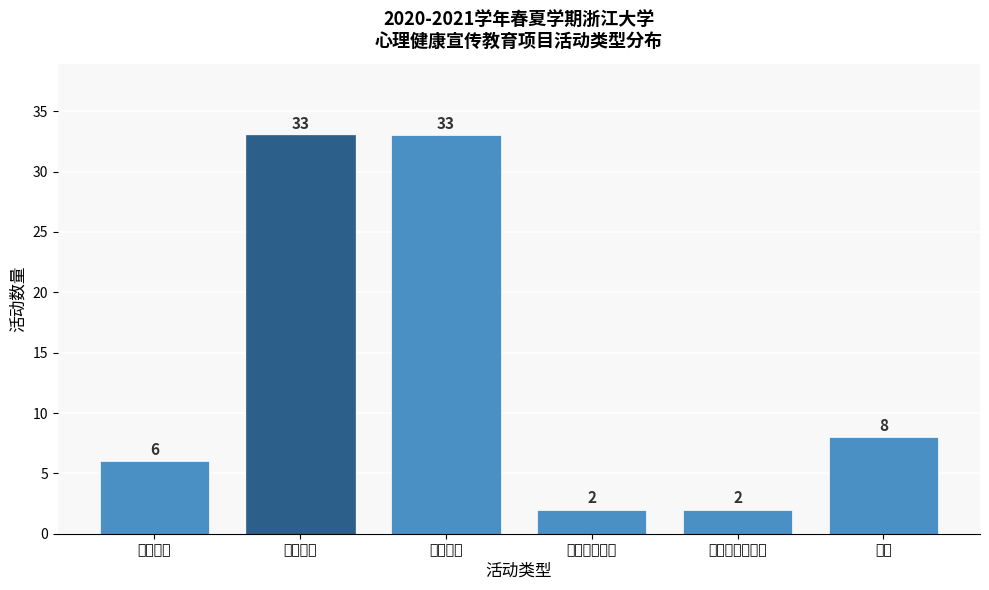

Reading left to right, transcribe all the data shown in this chart.

6	33	33	2	2	8